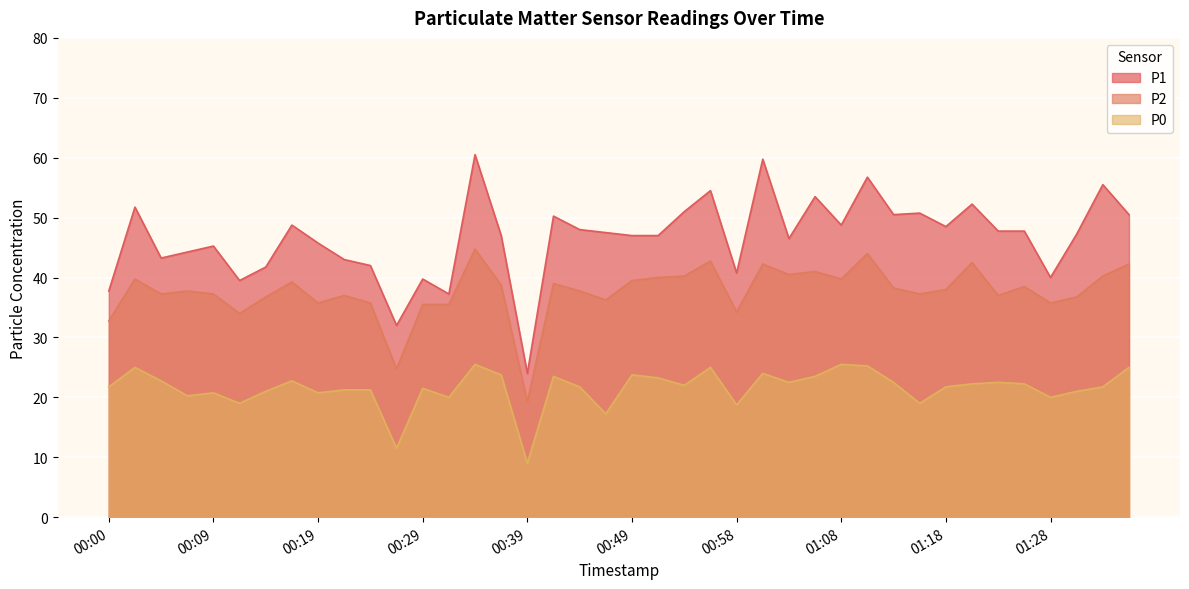

At which category is the sum across all series the highest?

00:34